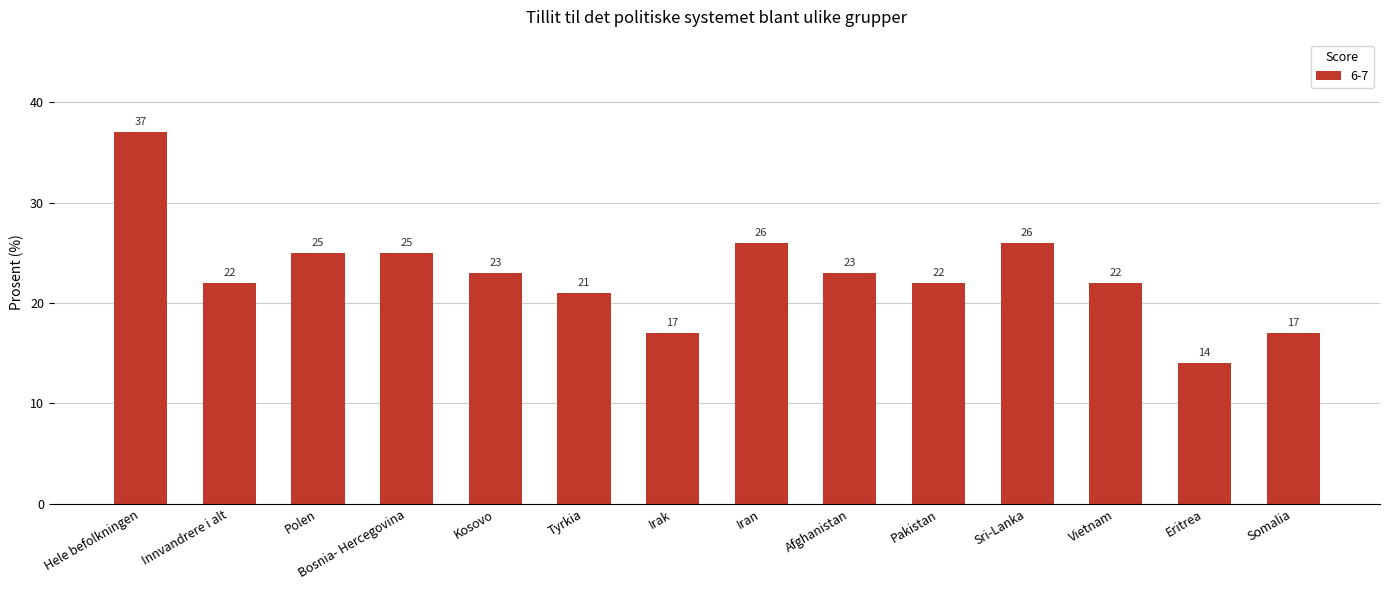

What is the value of the 2nd bar from the left?

22